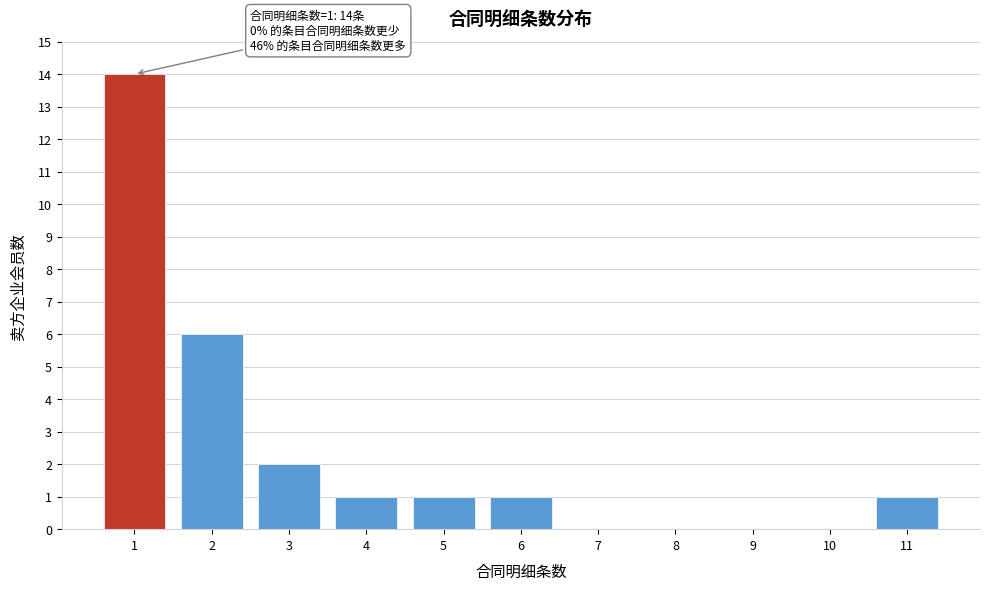

Reading left to right, list all the values displayed in this chart.

1=14	2=6	3=2	4=1	5=1	6=1	7=0	8=0	9=0	10=0	11=1